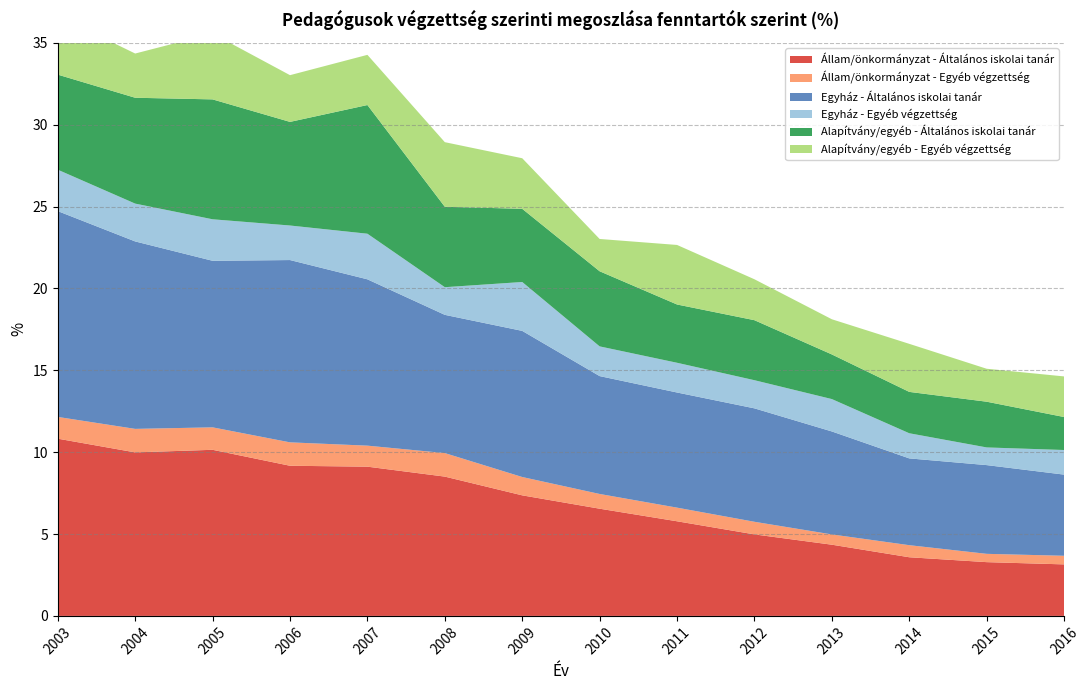

Reading left to right, extract all data points from this chart.

Állam/önkormányzat - Általános iskolai tanár: 2003=10.8	2004=10.0	2005=10.1	2006=9.2	2007=9.1	2008=8.5	2009=7.4	2010=6.5	2011=5.8	2012=5.0	2013=4.3	2014=3.6	2015=3.3	2016=3.1
Állam/önkormányzat - Egyéb végzettség: 2003=1.3	2004=1.4	2005=1.4	2006=1.4	2007=1.3	2008=1.4	2009=1.1	2010=0.9	2011=0.8	2012=0.8	2013=0.6	2014=0.7	2015=0.5	2016=0.5
Egyház - Általános iskolai tanár: 2003=12.6	2004=11.4	2005=10.2	2006=11.1	2007=10.2	2008=8.4	2009=8.9	2010=7.2	2011=7.0	2012=6.9	2013=6.3	2014=5.3	2015=5.4	2016=5.0
Egyház - Egyéb végzettség: 2003=2.5	2004=2.3	2005=2.5	2006=2.1	2007=2.8	2008=1.7	2009=3.0	2010=1.8	2011=1.8	2012=1.7	2013=2.0	2014=1.5	2015=1.1	2016=1.5
Alapítvány/egyéb - Általános iskolai tanár: 2003=5.8	2004=6.5	2005=7.3	2006=6.3	2007=7.9	2008=4.9	2009=4.5	2010=4.6	2011=3.6	2012=3.7	2013=2.7	2014=2.5	2015=2.8	2016=2.0
Alapítvány/egyéb - Egyéb végzettség: 2003=3.6	2004=2.7	2005=4.0	2006=2.9	2007=3.1	2008=3.9	2009=3.1	2010=2.0	2011=3.6	2012=2.5	2013=2.1	2014=2.9	2015=2.0	2016=2.5